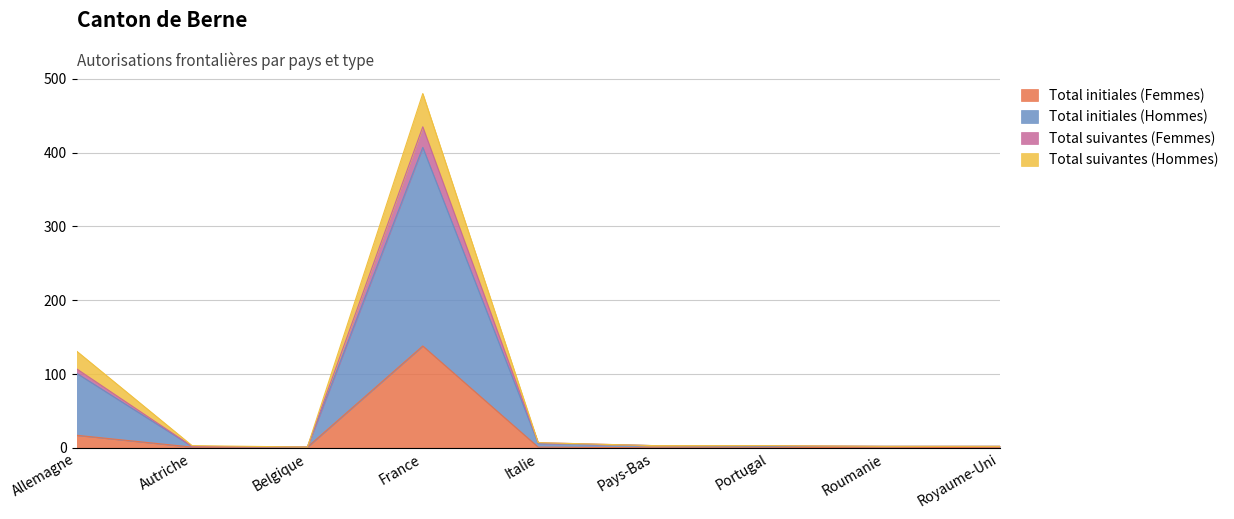

What is the difference between the second highest and second lowest values in the Total initiales (Femmes) series?

17